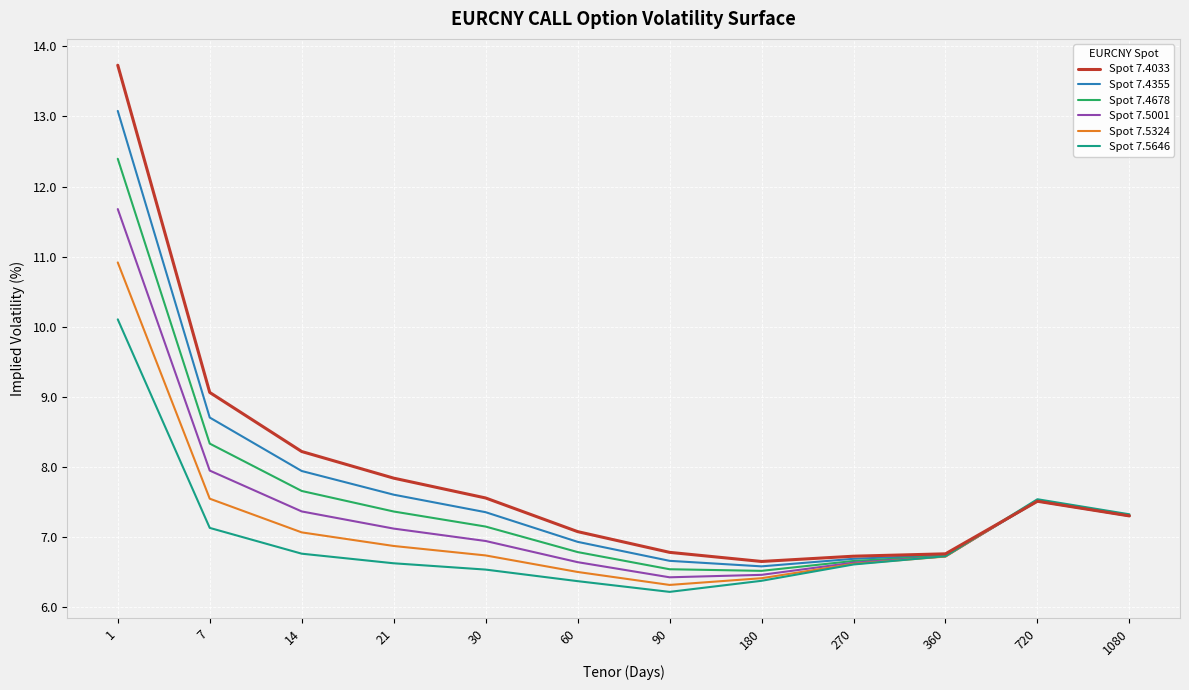

Is the value of Spot 7.4678 at 14 greater than the value of Spot 7.4355 at 14?

No